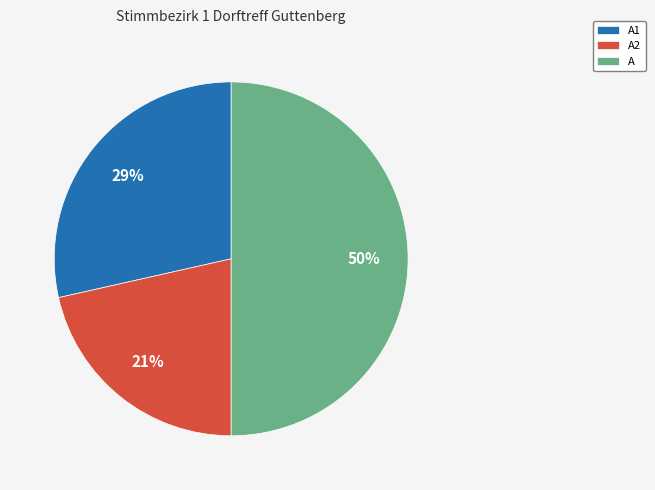

Combined, do A and A1 account for over 50%?

Yes